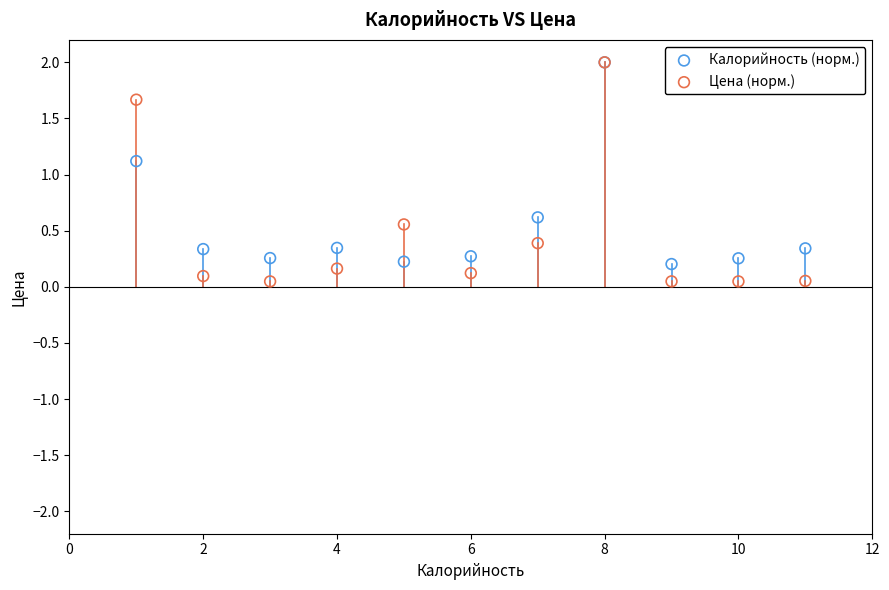

In the Калорийность (норм.) series, what Y value is closest to 1?

1.1